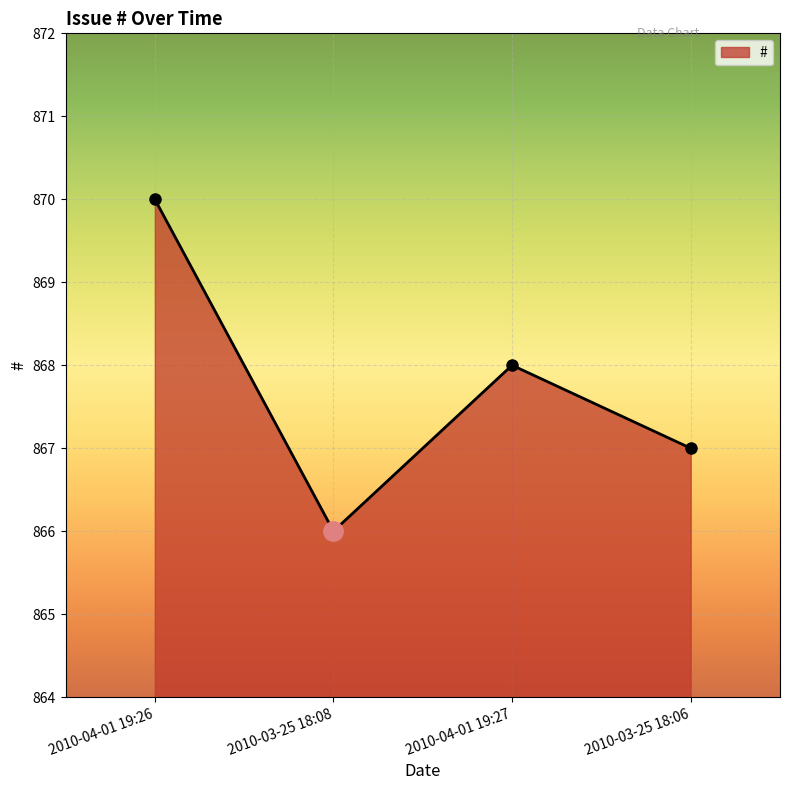

Reading left to right, list all the values displayed in this chart.

870	866	868	867